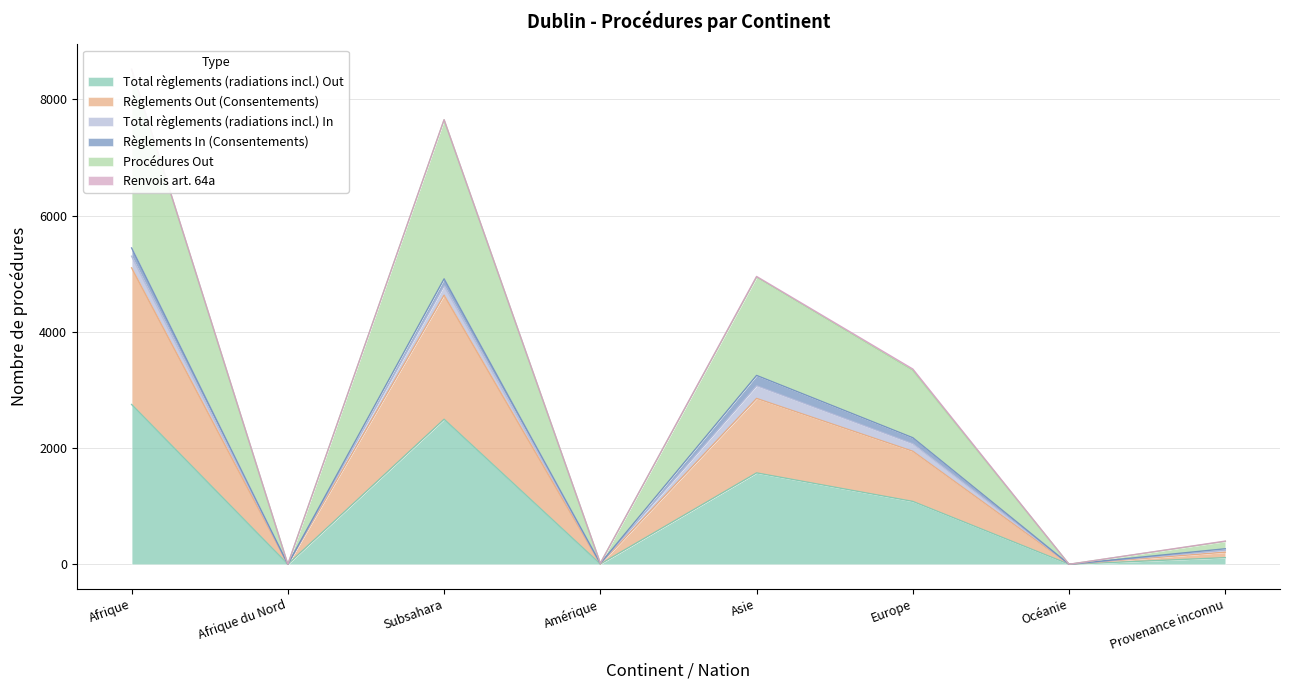

Which category has the highest value across all series?

Afrique